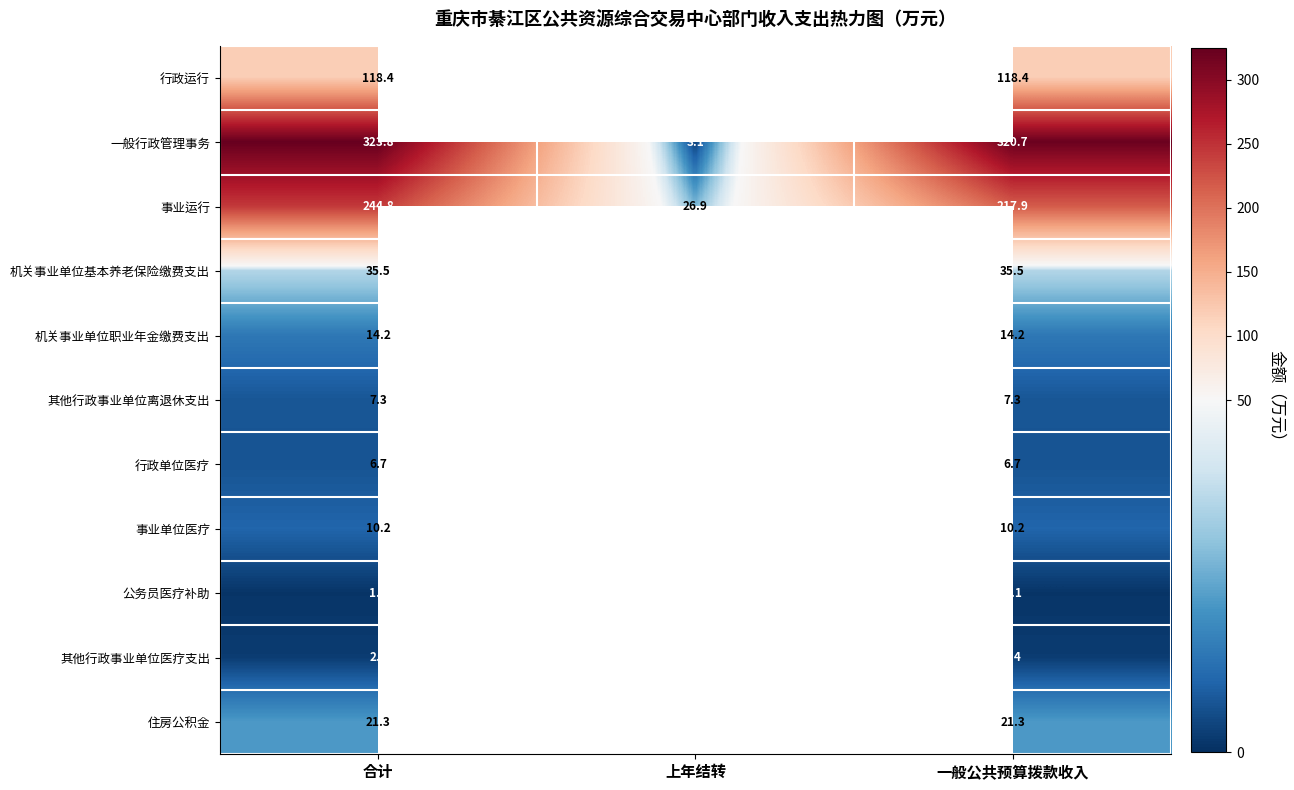

What is the difference between the highest and lowest values at 一般公共预算拨款收入?

319.6